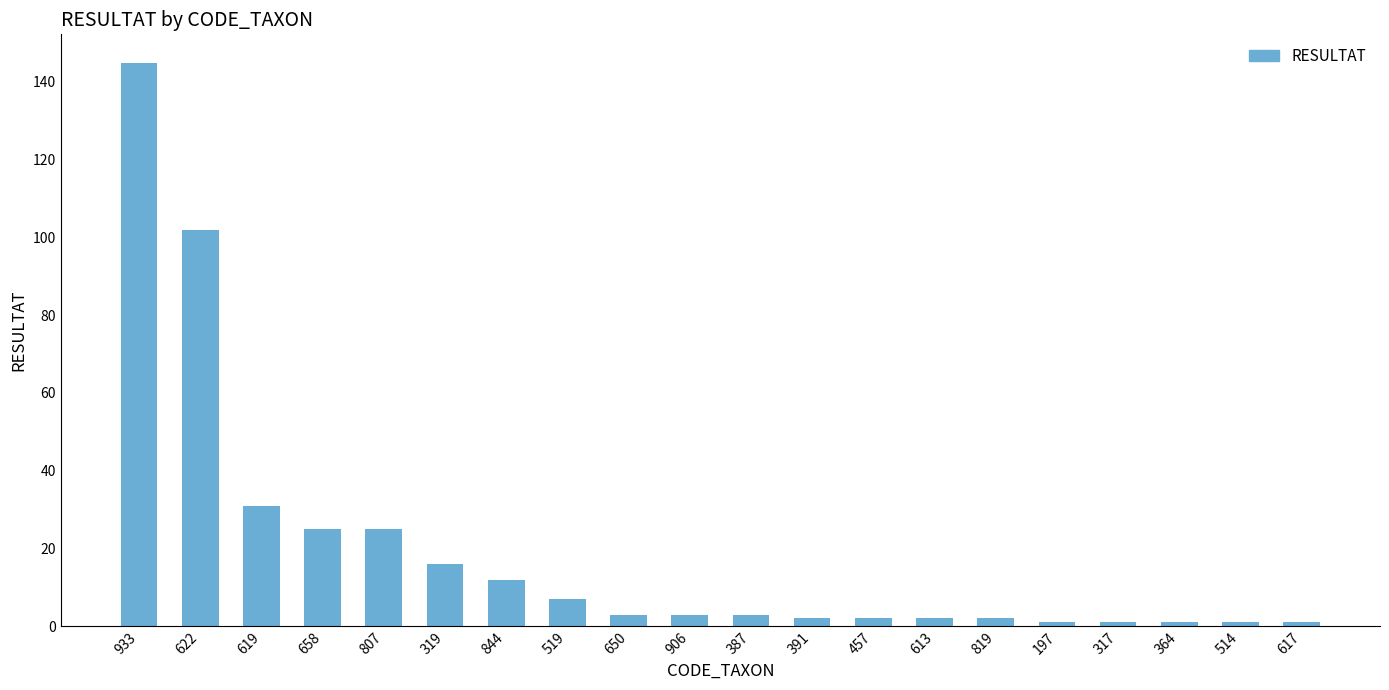

What is the difference between the maximum and minimum values?

144